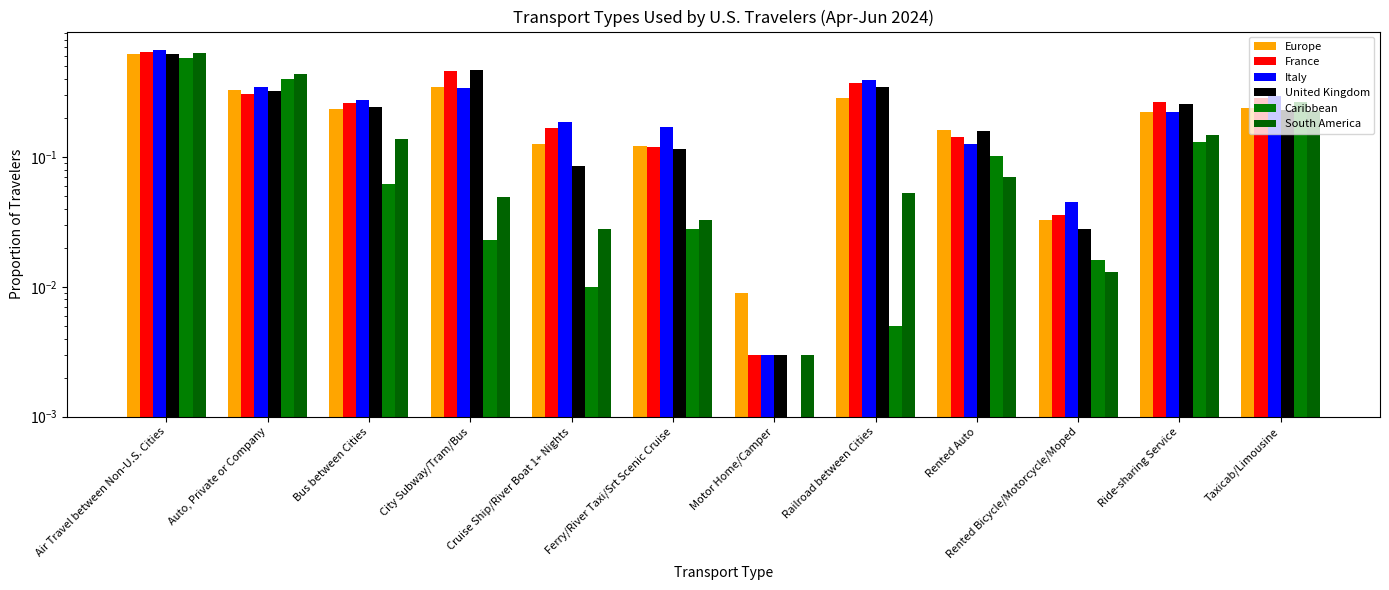

Which category has the highest value in the South America series?

Air Travel between Non-U.S. Cities